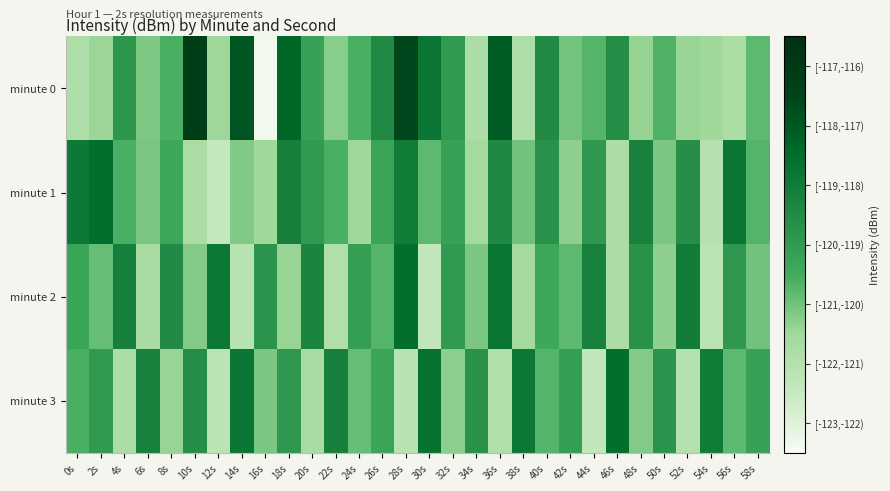

What is the difference between the highest and lowest values at 58s?

0.8